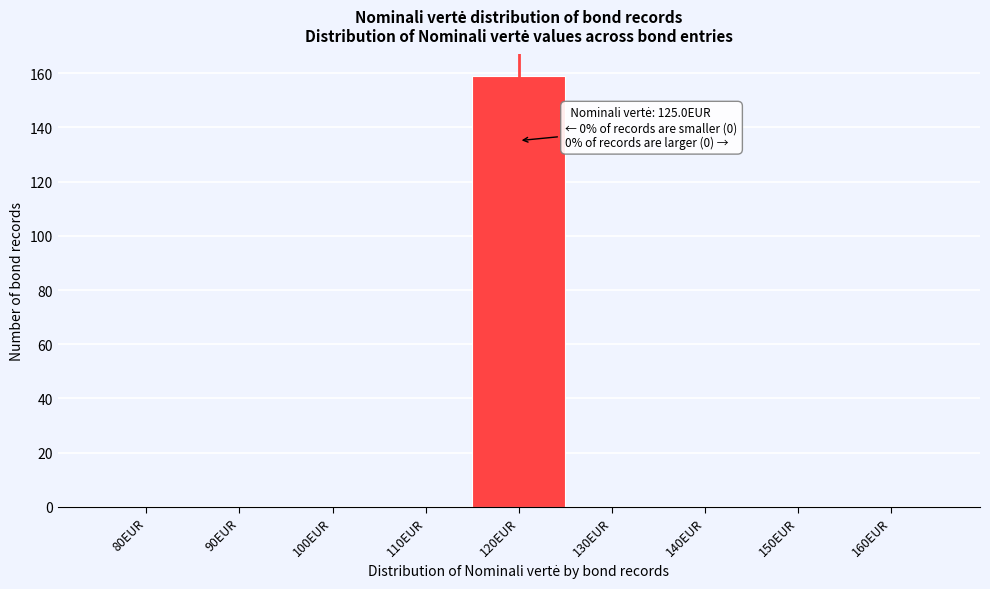

Reading right to left, what are all the values shown in this chart?

160EUR=0	150EUR=0	140EUR=0	130EUR=0	120EUR=159	110EUR=0	100EUR=0	90EUR=0	80EUR=0